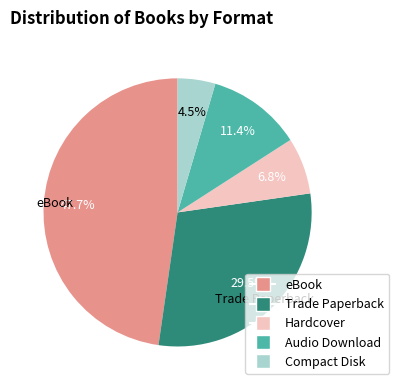

Is it true that Audio Download is 11% of the pie?

True